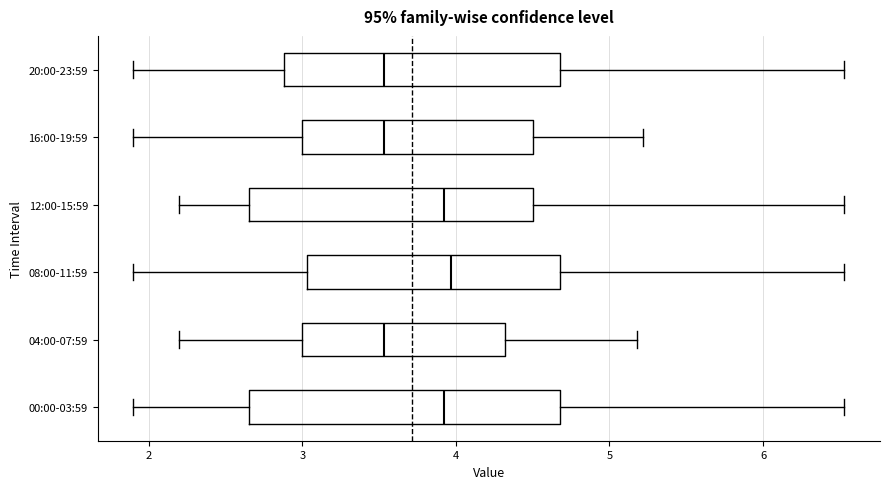

Where is the right edge of the box for 12:00-15:59 on the x-axis? The values are not printed on the chart, so give them approximately, as read against the axis.

4.5